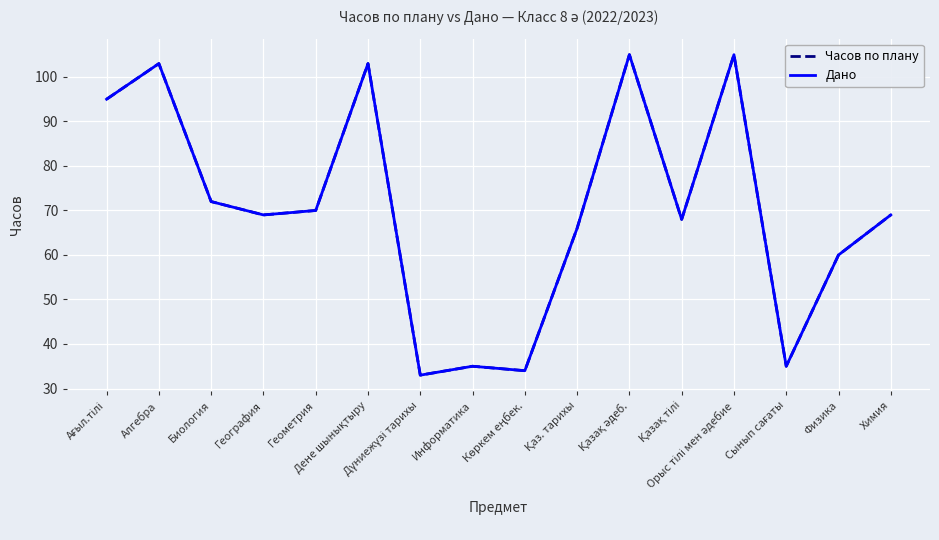

Does the chart display data point markers on the line(s)?

No